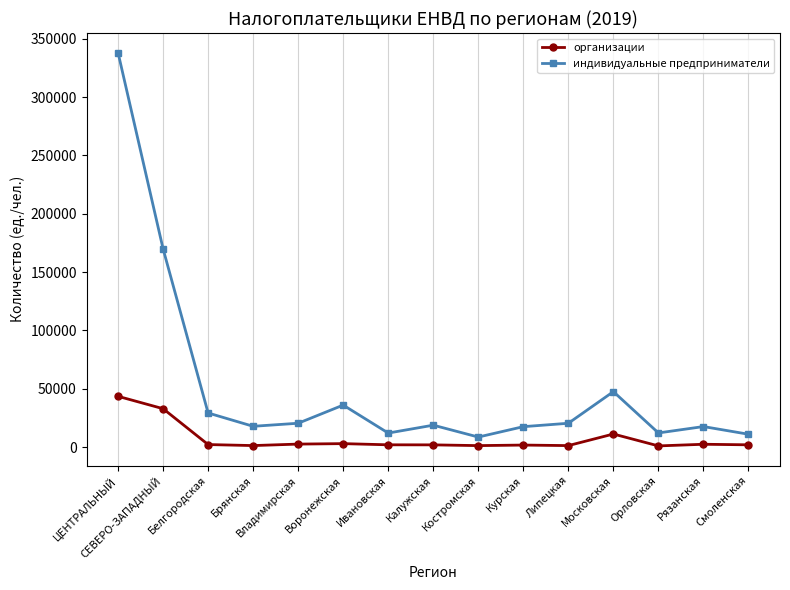

Where does the организации series first go above 2011?

ЦЕНТРАЛЬНЫЙ